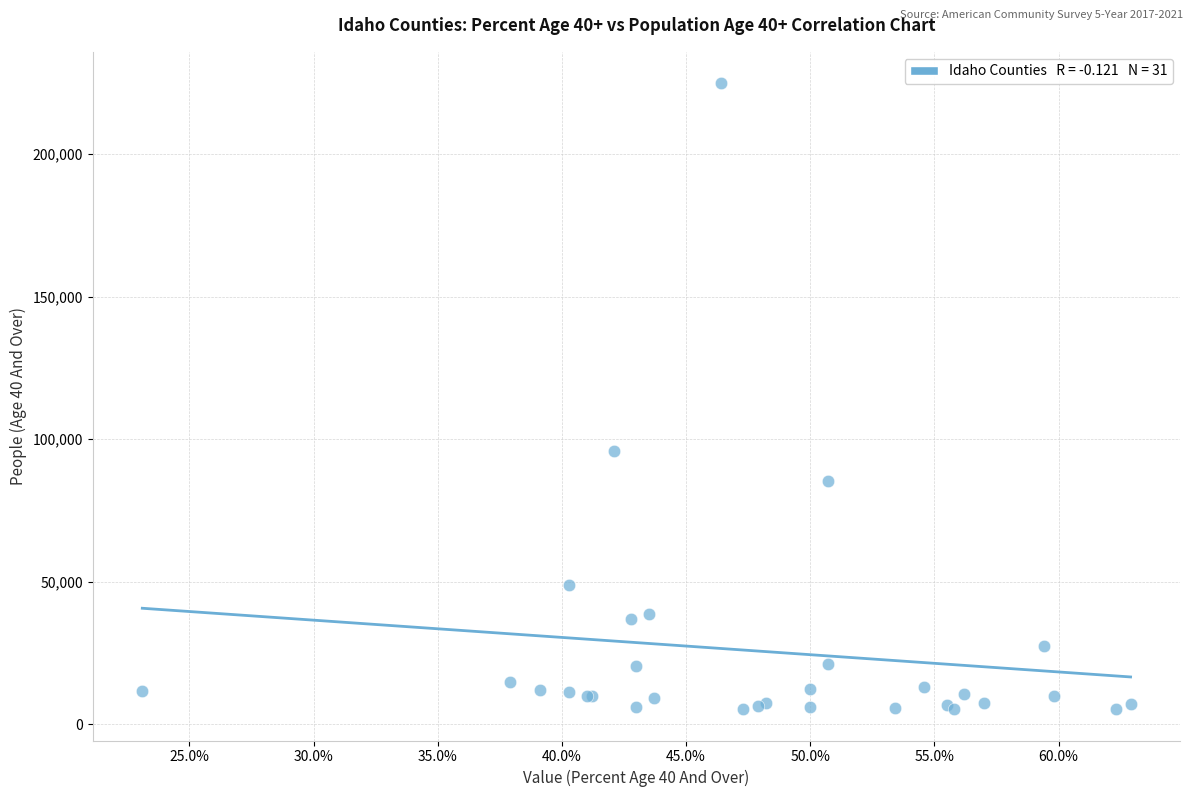

What Y value in the scatter plot is closest to 115130?

95779